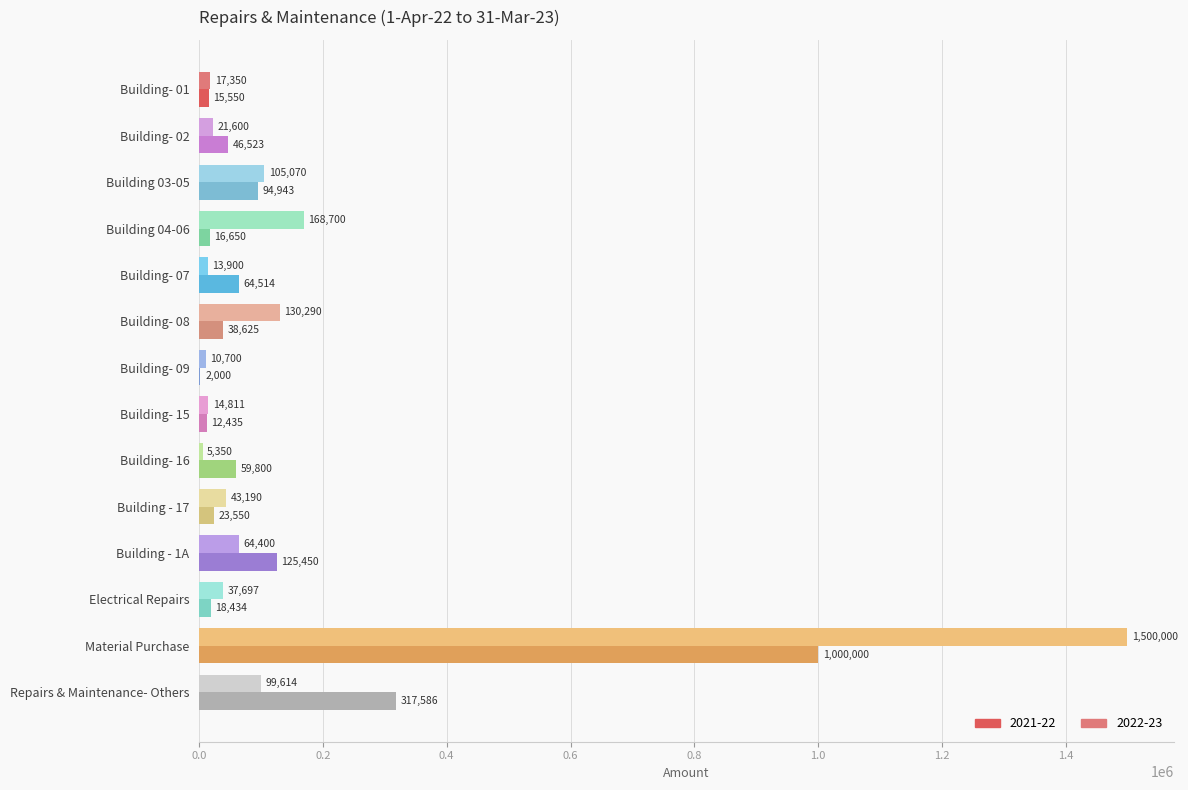

Which series has the widest spread of values?

2022-23